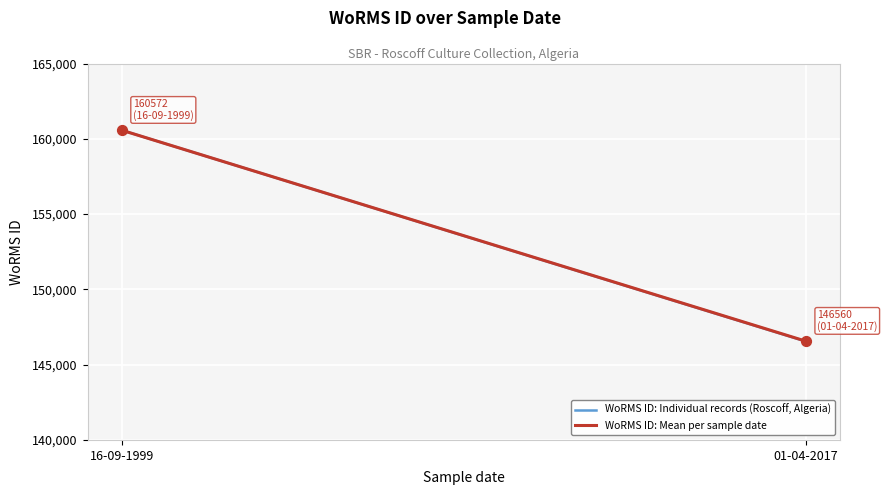

Approximately how many times larger is the value at 01-04-2017 compared to 16-09-1999?

0.9